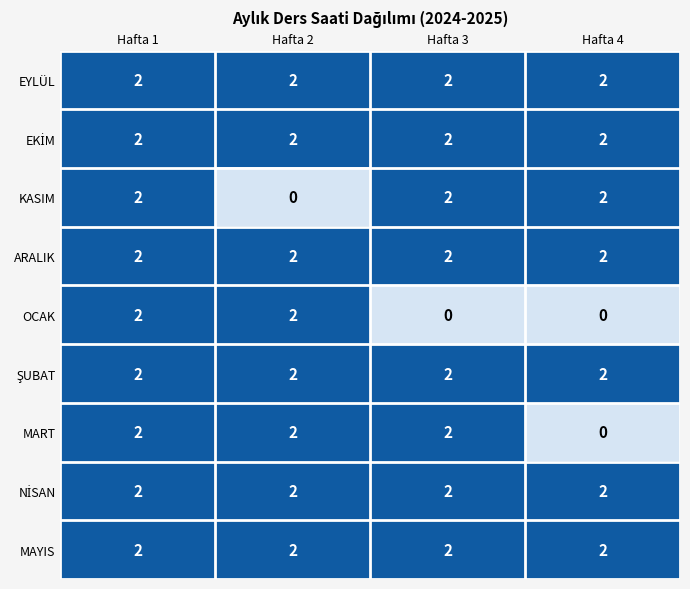

How many distinct data groups are displayed?

9